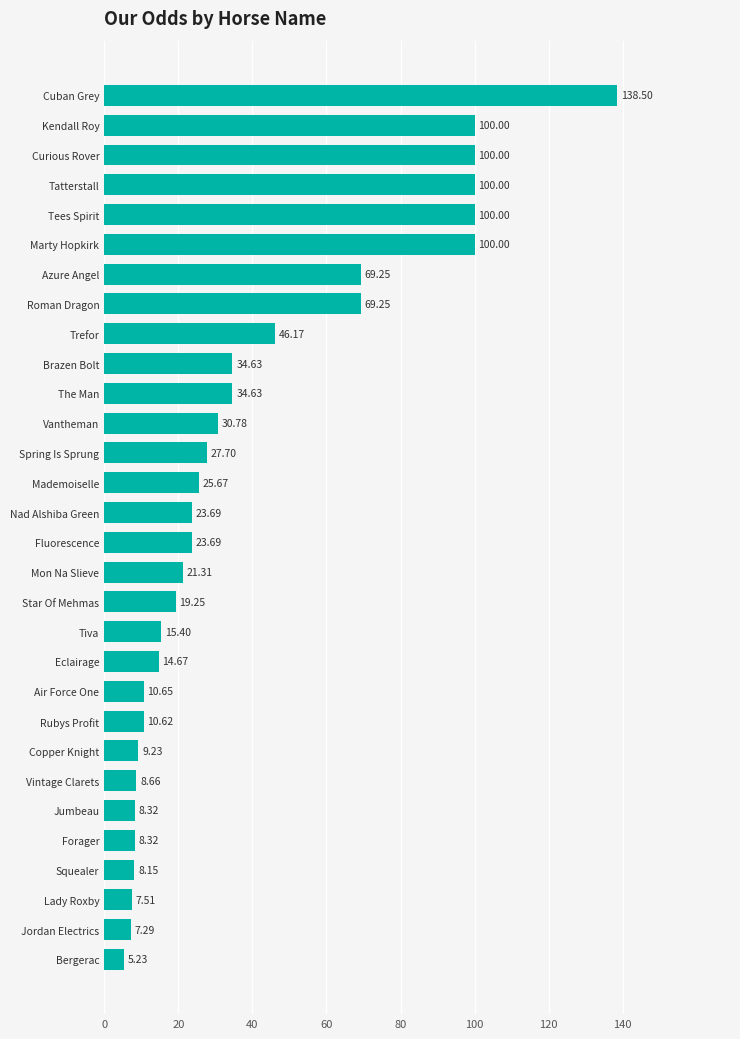

Between Trefor and Kendall Roy, which is larger?

Kendall Roy